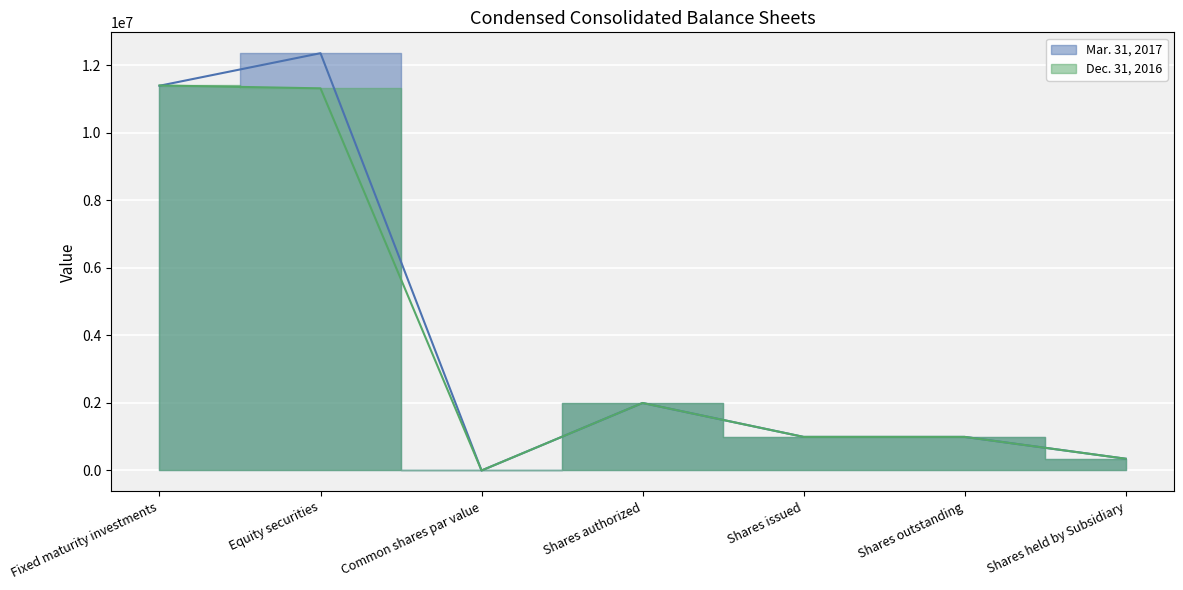

Where is the first local minimum for Dec. 31, 2016?

Common shares par value